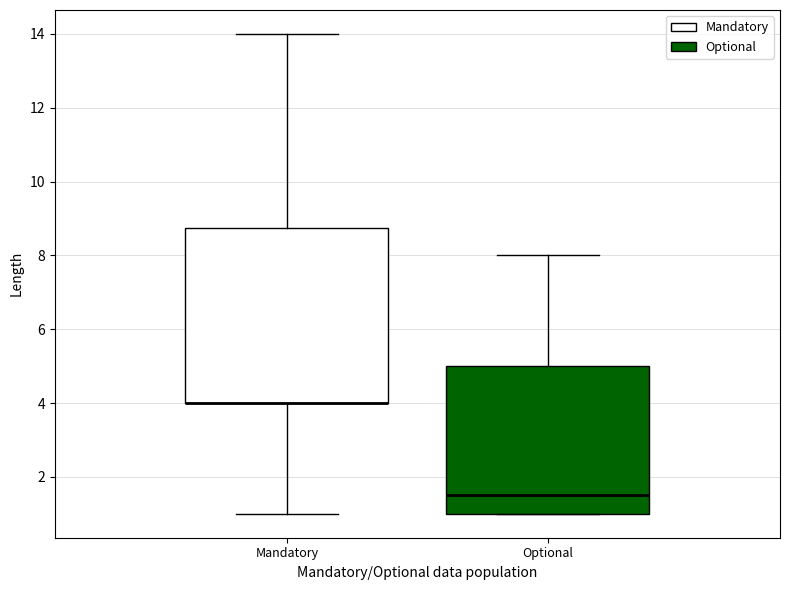

Reading left to right, transcribe this box plot: for each box, give where its median line is, the range the box spans, and where its two whiskers end, as read against the y-axis. The values are not printed on the chart, so give them approximately, as read against the axis.

Mandatory: median 4.0 (drawn on the box's lower edge), box 4.0 to 8.8, whiskers 1.0 to 14.0
Optional: median 1.6, box 1.0 to 5.0, whiskers 1.0 to 8.0